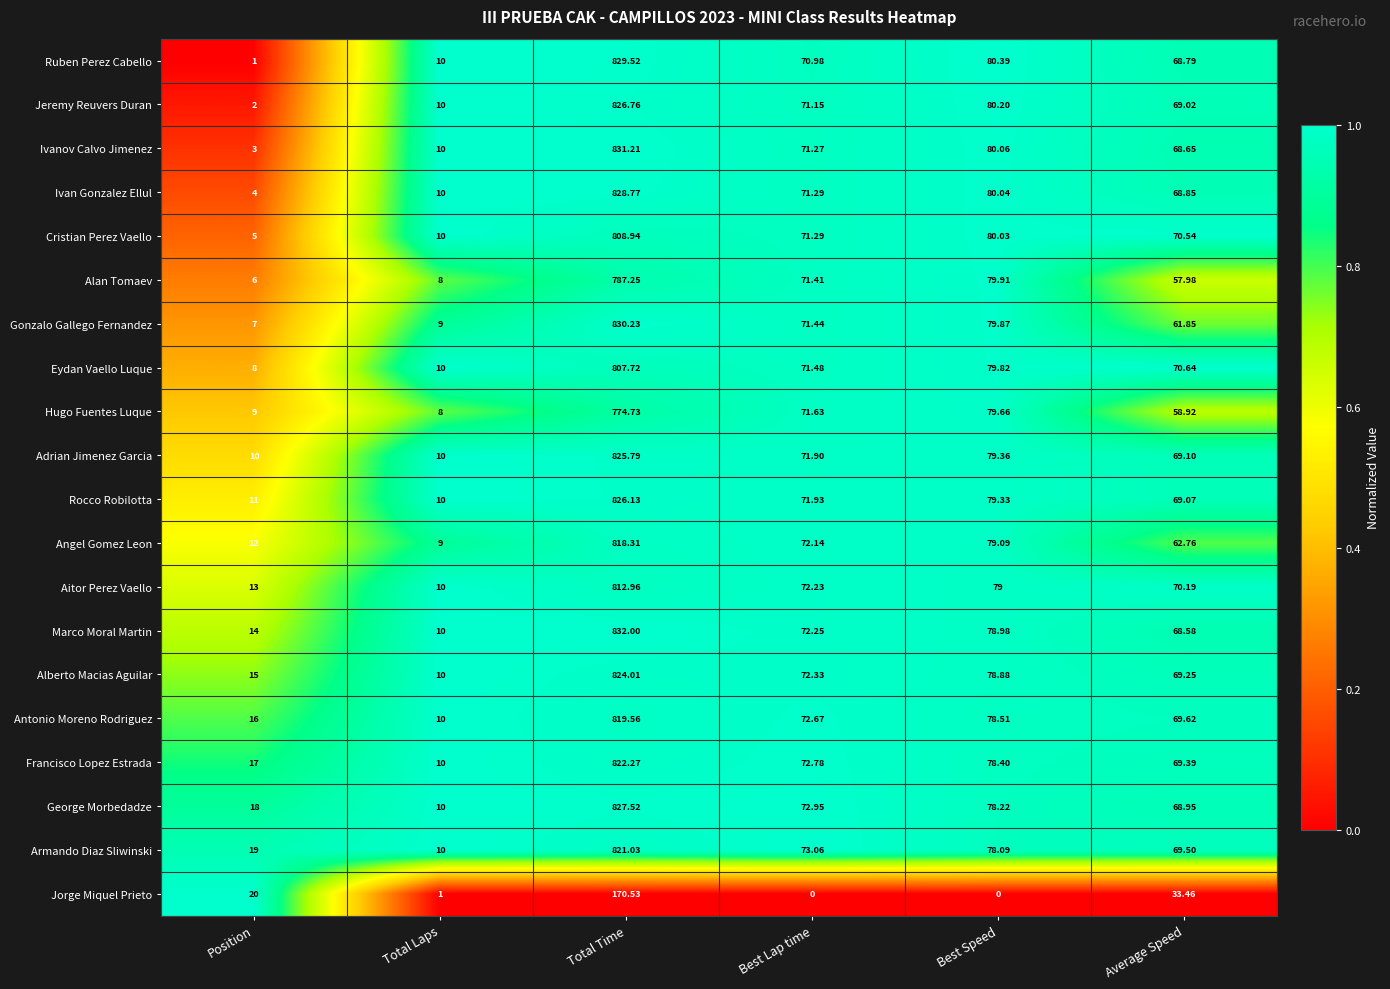

At which label is Eydan Vaello Luque closest to 407?

Best Speed